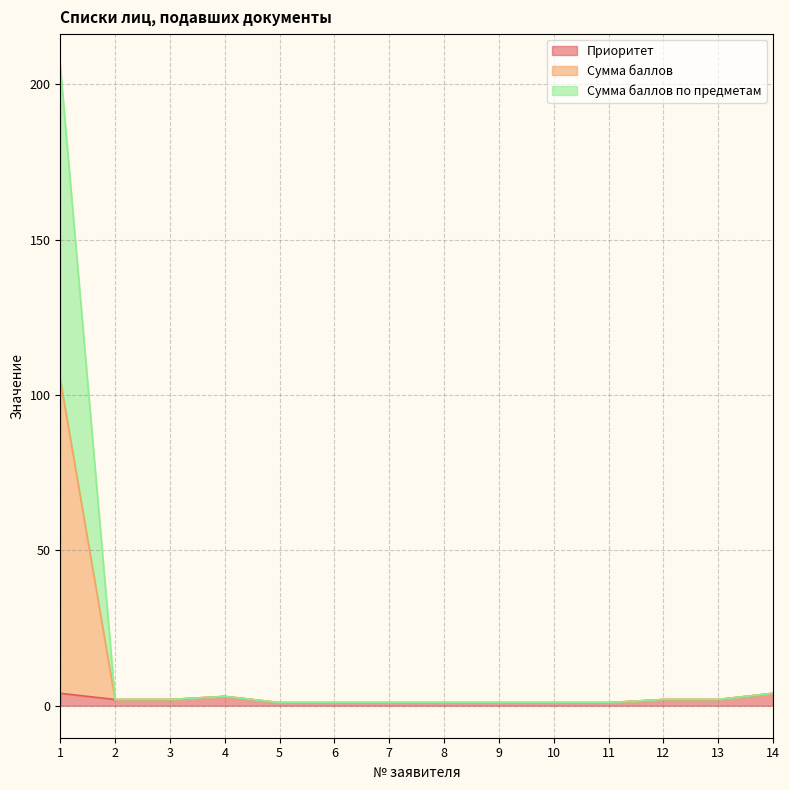

Does the chart display data point markers on the line(s)?

No